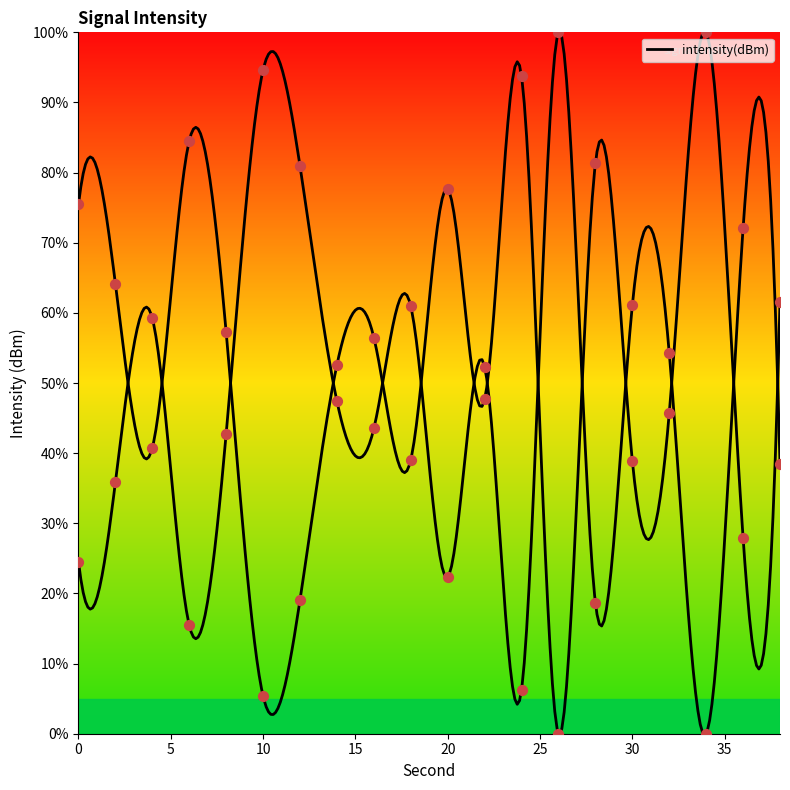

Between 36 and 10, which is larger?

10